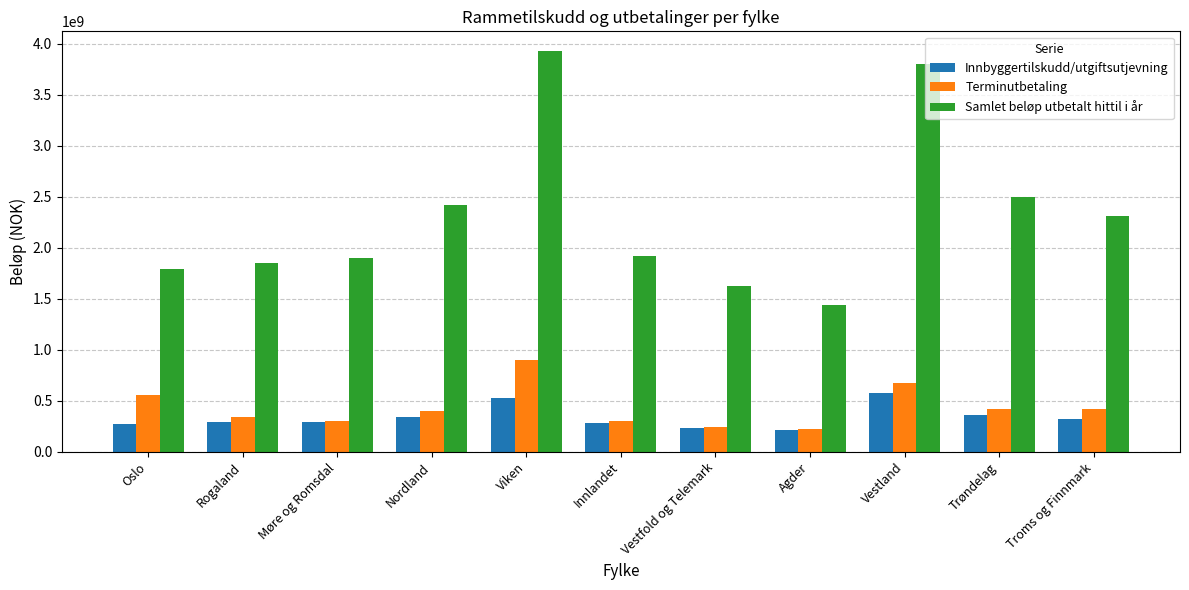

What is the sum of the Terminutbetaling values at Møre og Romsdal and Trøndelag?

721540347